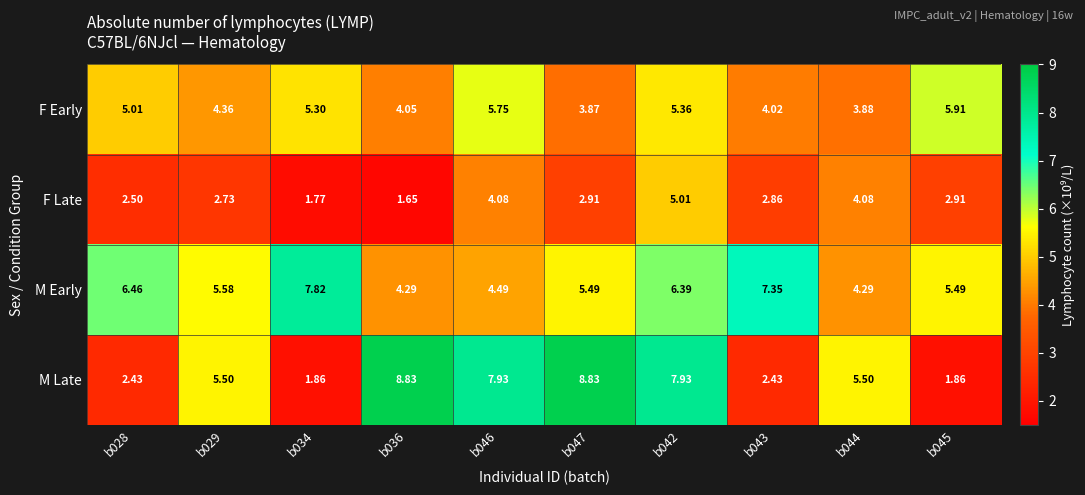

List the series in order of their peak value, highest first.

M Late, M Early, F Early, F Late